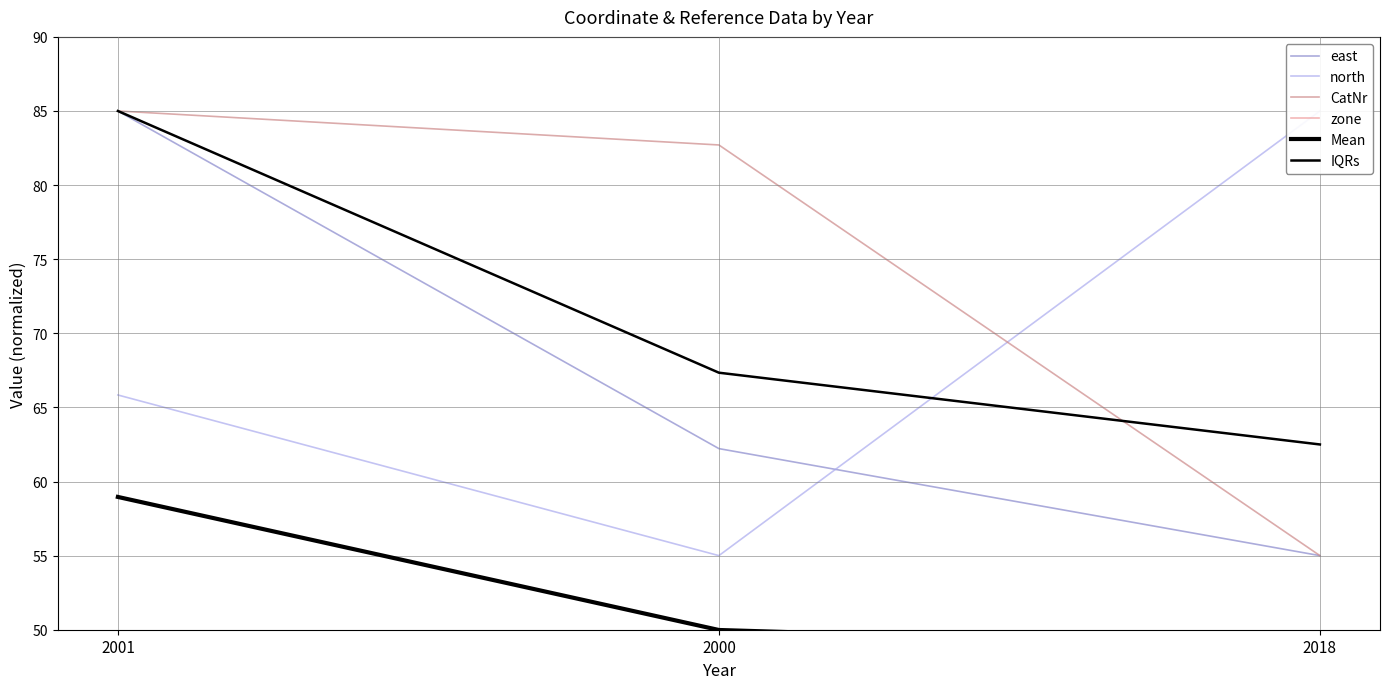

How many east values are between 55 and 85?

3